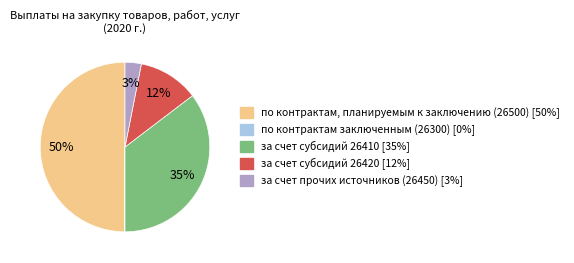

Is the sum of за счет субсидий 26420 and по контрактам, планируемым к заключению (26500) greater than half?

Yes